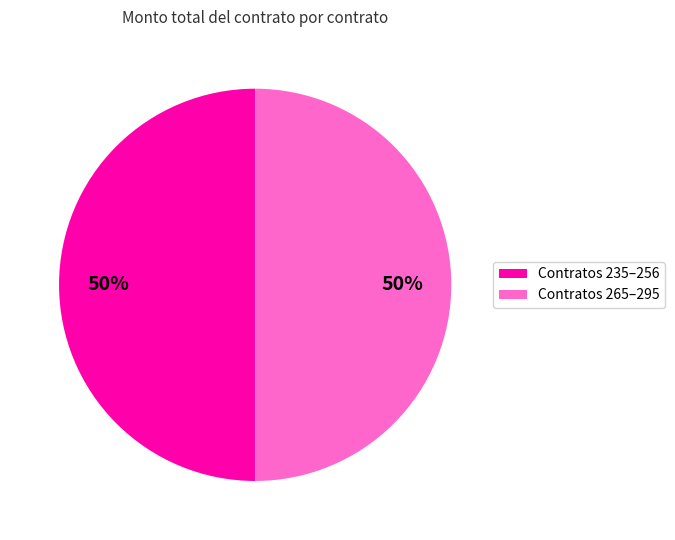

To the nearest percent, what is the average slice percentage?

50%